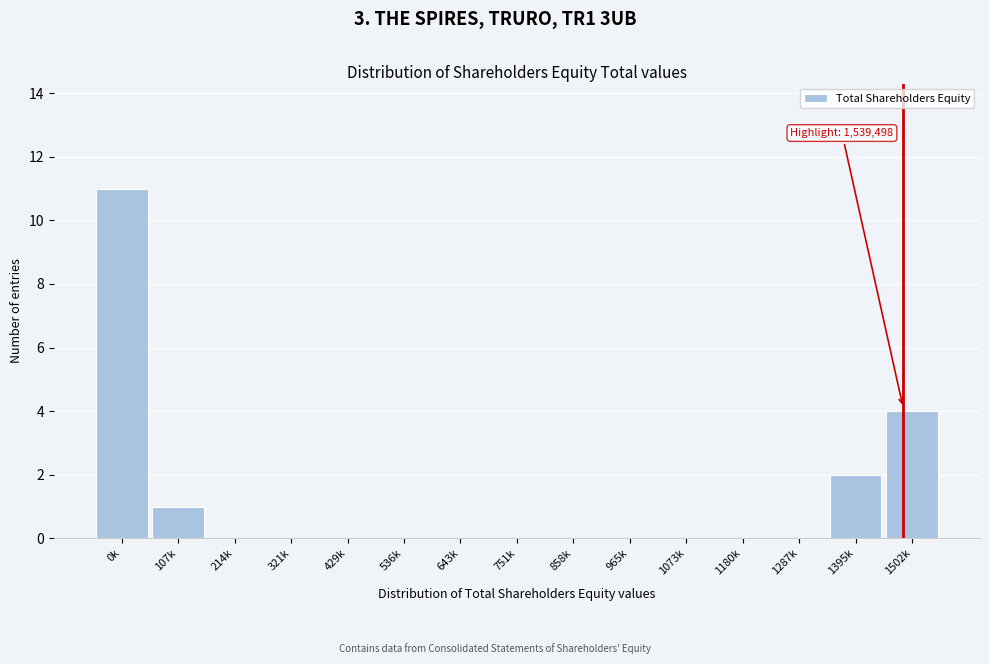

Reading left to right, extract all data points from this chart.

0k=11	107k=1	214k=0	321k=0	429k=0	536k=0	643k=0	751k=0	858k=0	965k=0	1073k=0	1180k=0	1287k=0	1395k=2	1502k=4